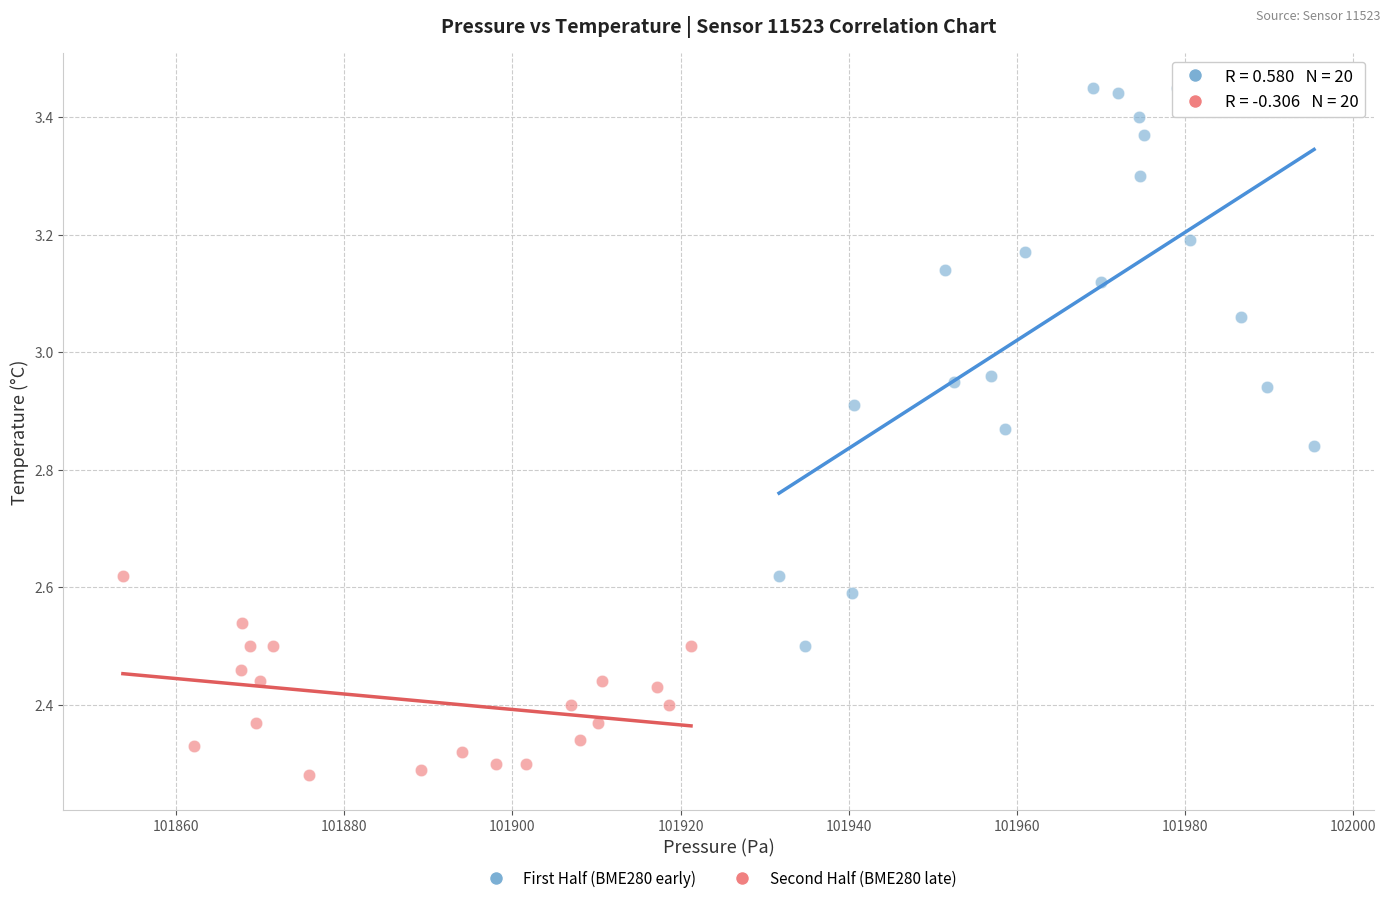

Which series contains the highest Y value?

First Half (BME280 early)